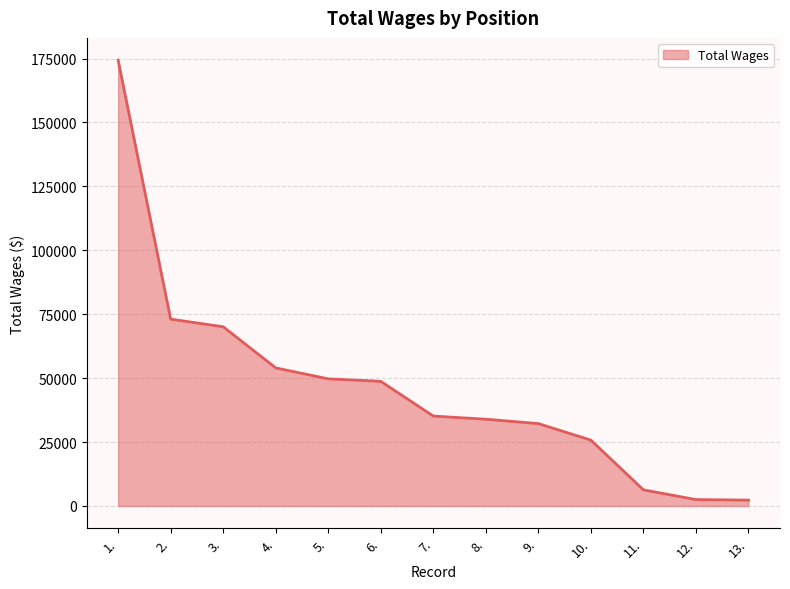

What is the difference between the maximum and minimum values?

172088